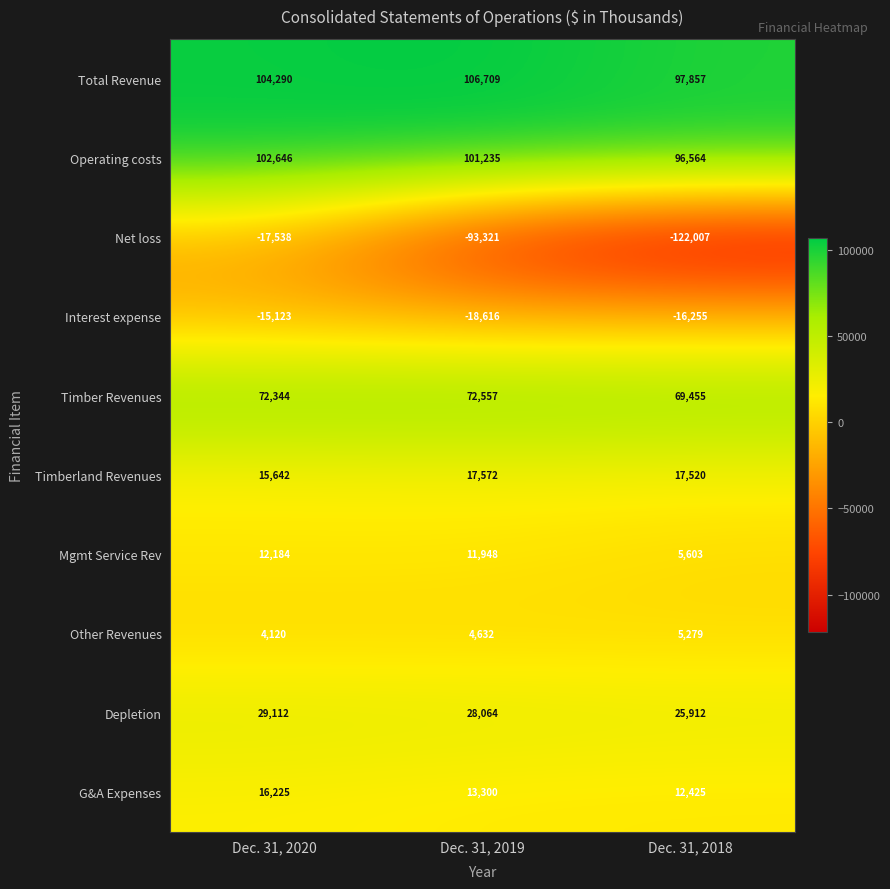

The value of Operating costs at Dec. 31, 2019 is 101235. True or false?

True